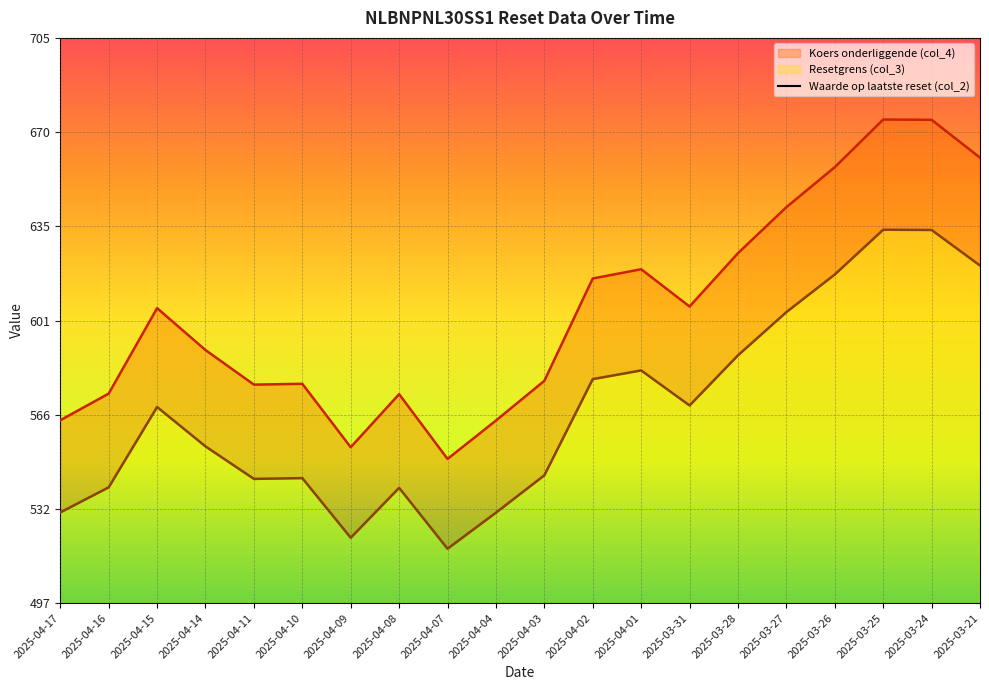

What is the label of the 16th point from the right?

2025-04-11